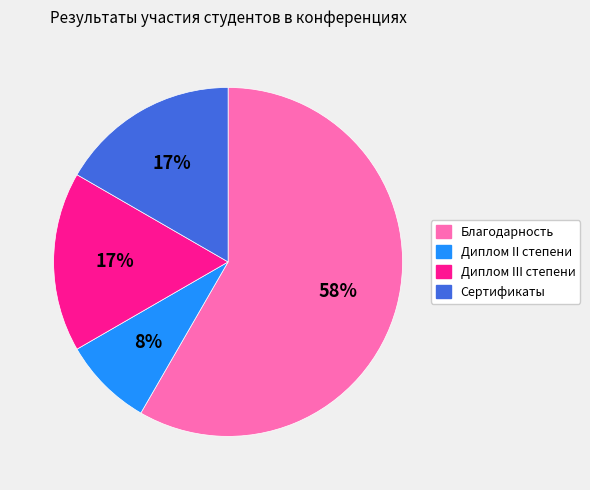

Combined, do Диплом II степени and Благодарность account for over 50%?

Yes